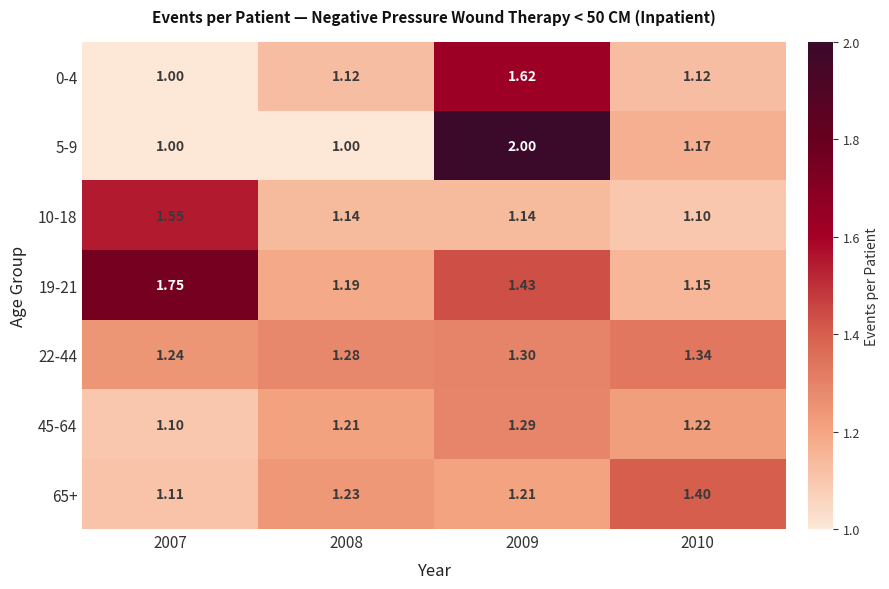

What is the total value across all series at 2007?

8.8